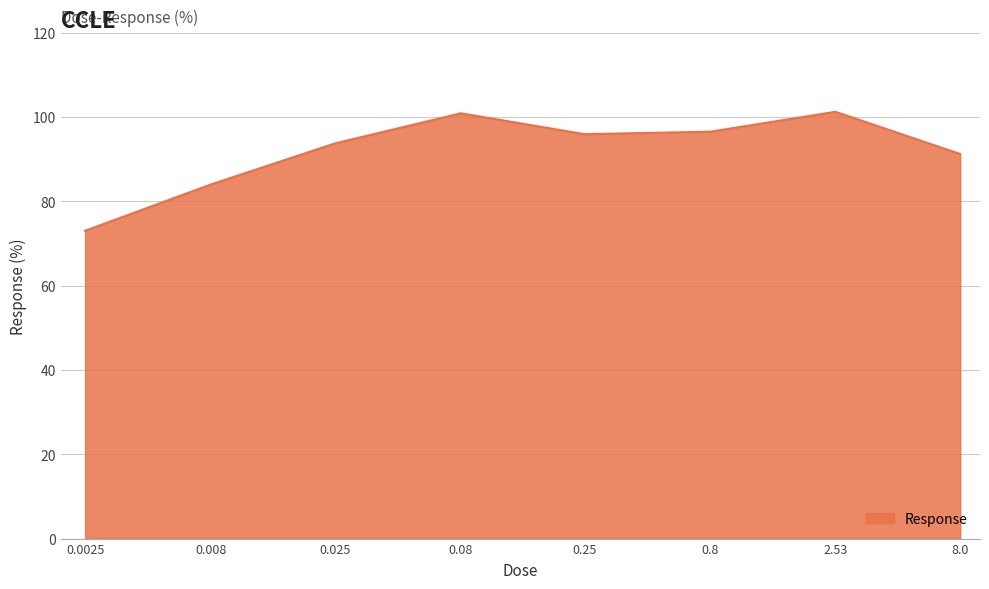

Count the number of values greater than 95.

4